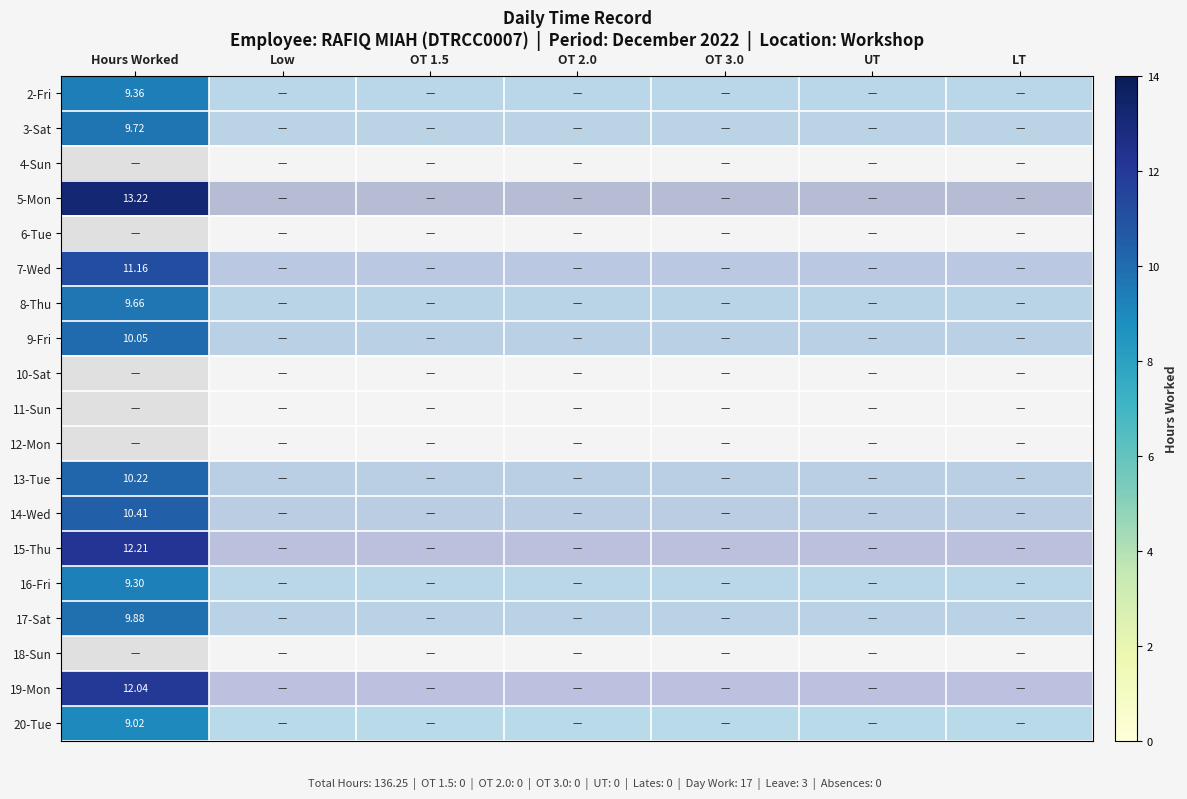

List the series in order of their peak value, lowest first.

4-Sun, 6-Tue, 10-Sat, 11-Sun, 12-Mon, 18-Sun, 20-Tue, 16-Fri, 2-Fri, 8-Thu, 3-Sat, 17-Sat, 9-Fri, 13-Tue, 14-Wed, 7-Wed, 19-Mon, 15-Thu, 5-Mon